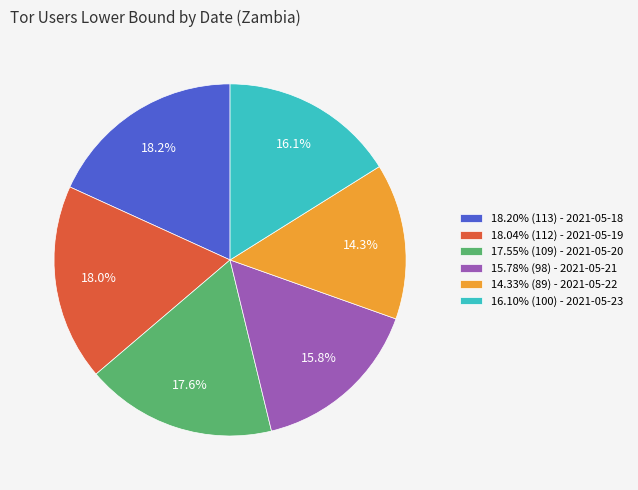

Combined, what portion of the pie is 16.10% (100) - 2021-05-23 and 18.04% (112) - 2021-05-19?

34.1%